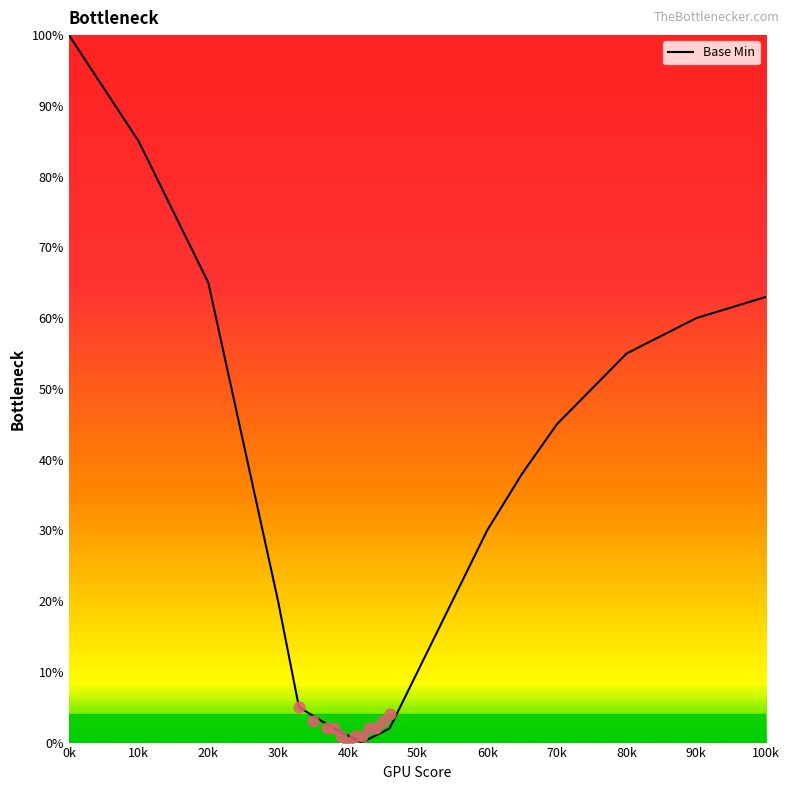

The value of Base Min at 100k is 25. True or false?

False